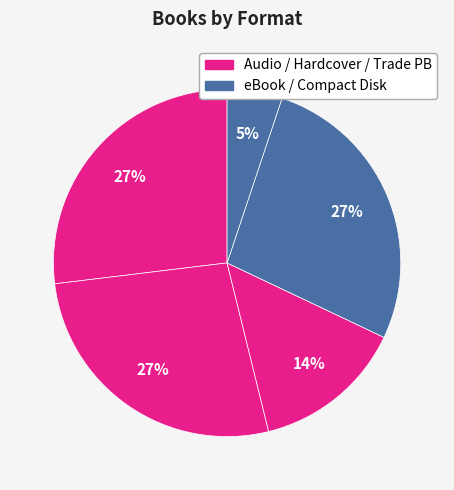

Which category has the smallest portion of the pie?

Compact Disk